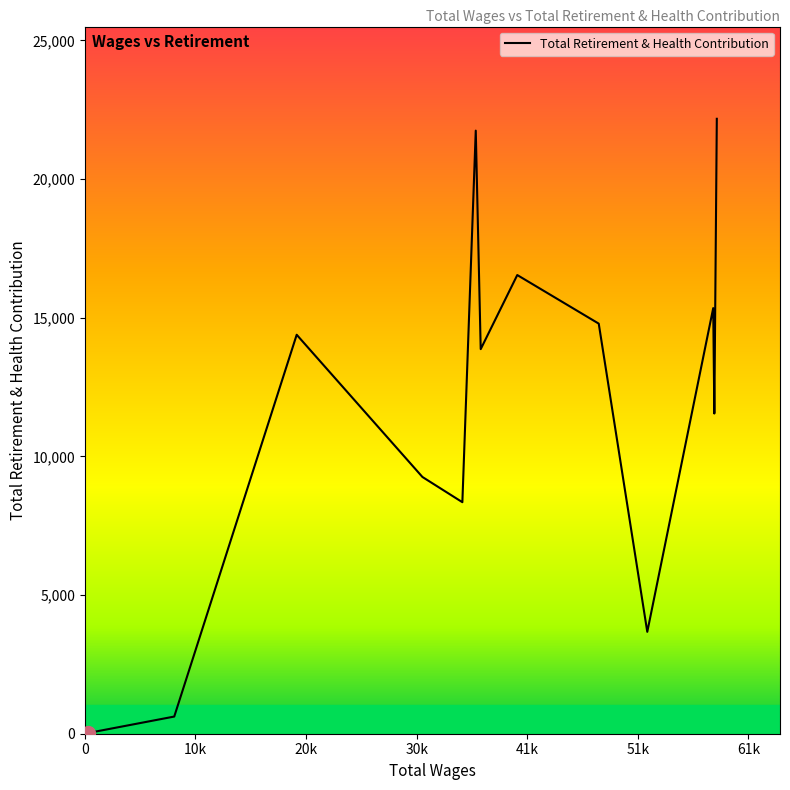

How many points are higher than both their immediate neighbors (excluding endpoints)?

4